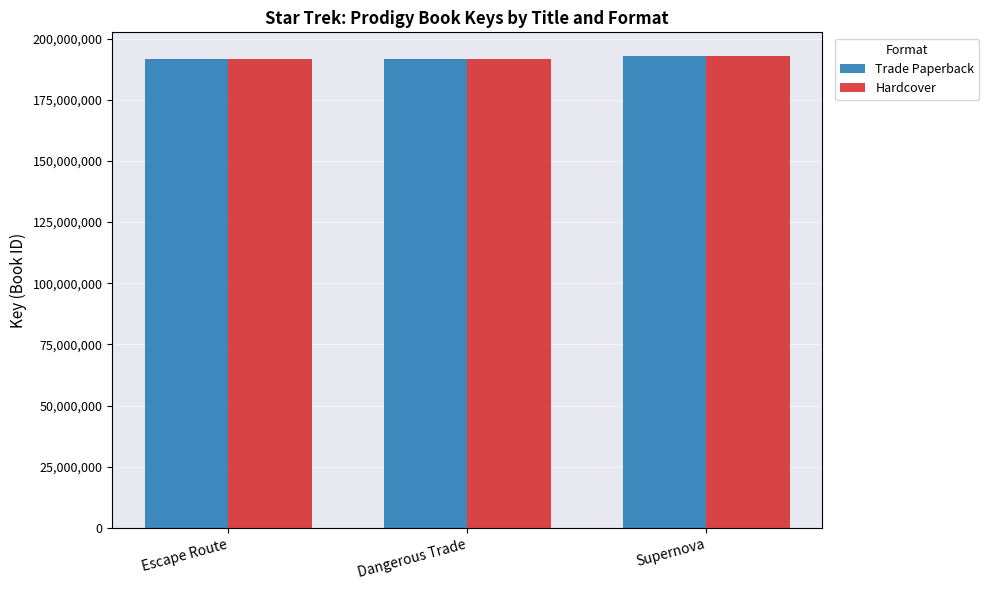

The Trade Paperback series shows 191680210 at Dangerous Trade. True or false?

True